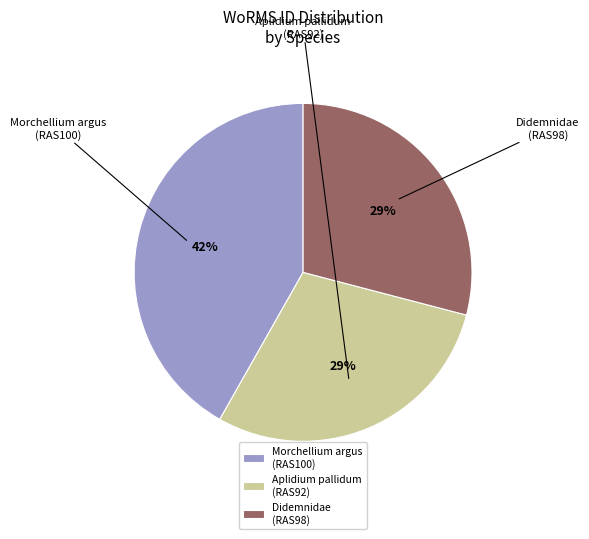

To the nearest percent, what is the average slice percentage?

33%